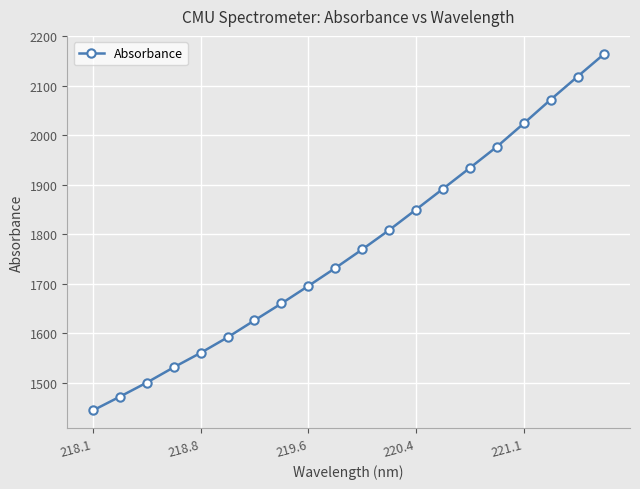

What is the difference between the maximum and minimum values?

719.7